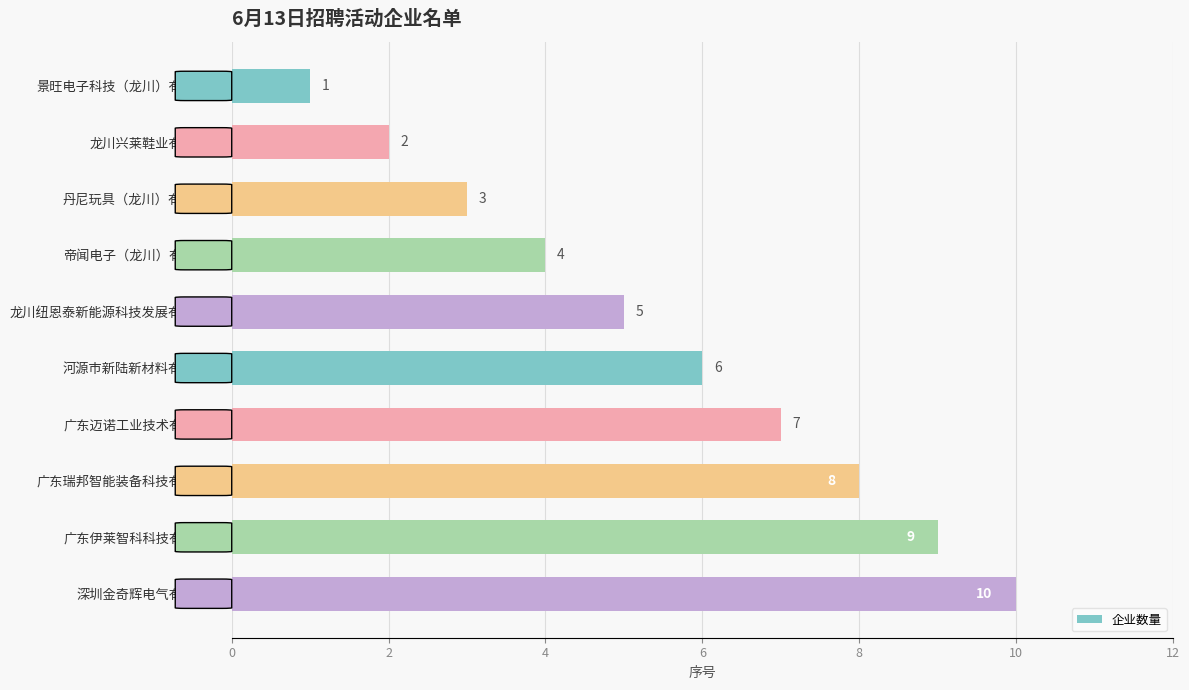

Which has a higher value, 河源市新陆新材料有限公司 or 景旺电子科技（龙川）有限公司?

河源市新陆新材料有限公司